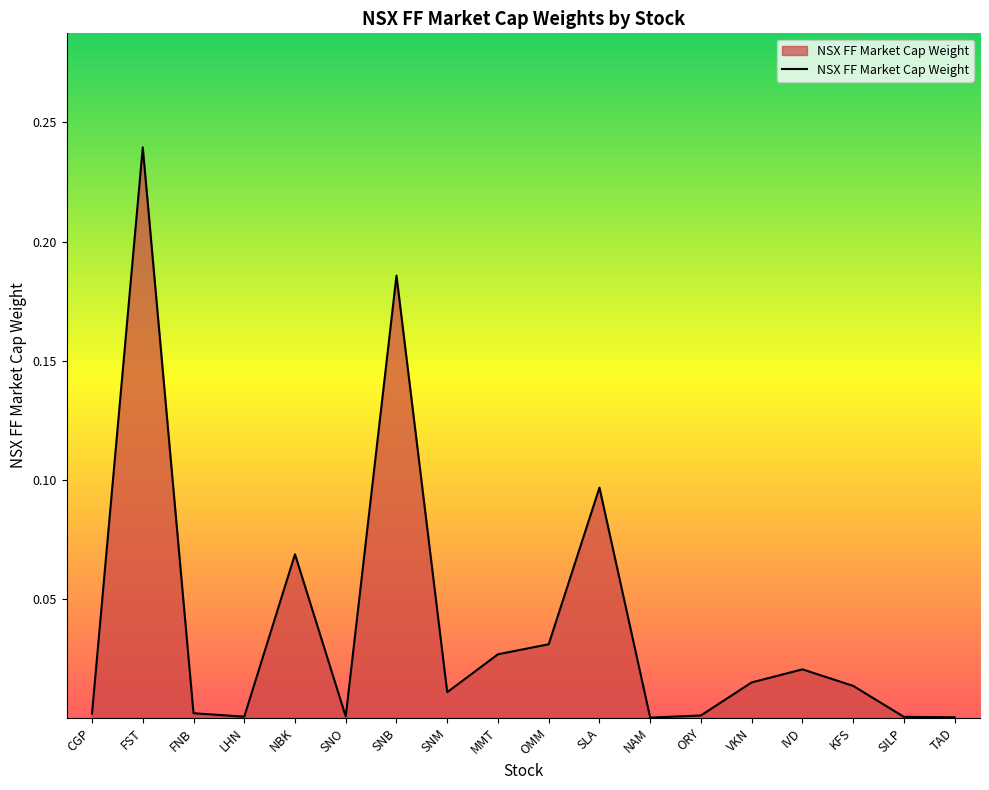

Between NAM and MMT, which is larger?

MMT